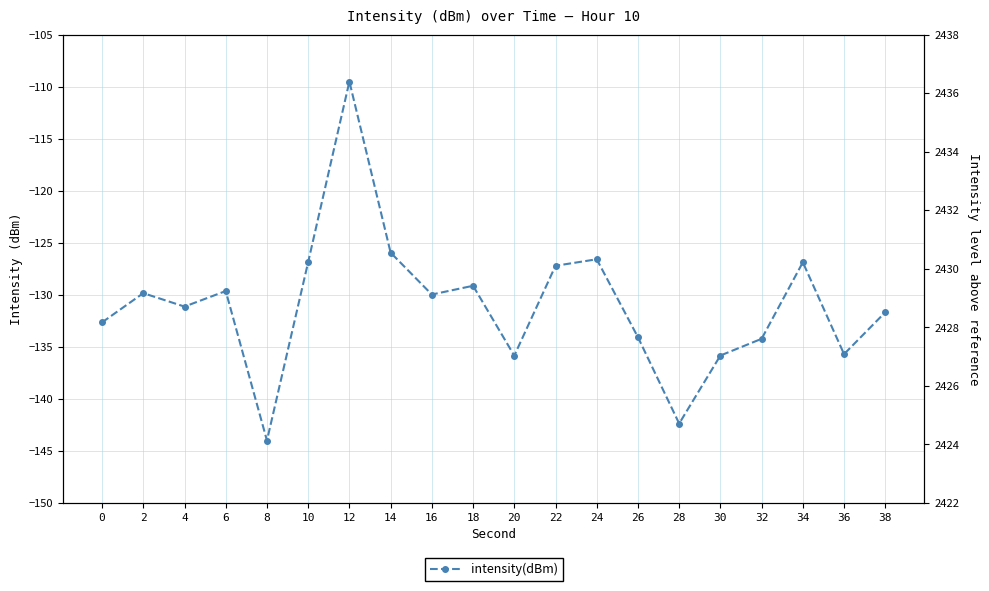

The value at 22 is -34.0. True or false?

False